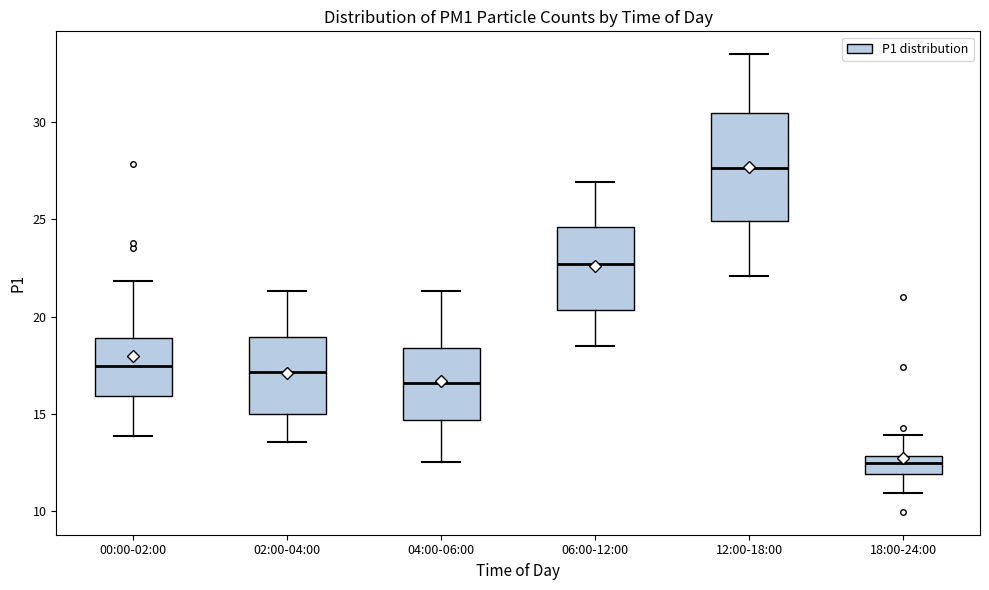

Which box's median line is the highest?

12:00-18:00